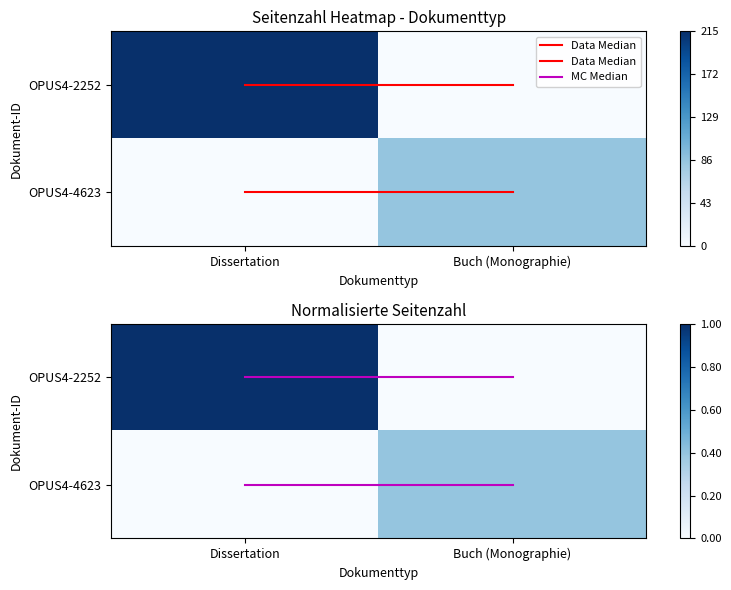

At which label does OPUS4-2252 reach its peak?

Dissertation